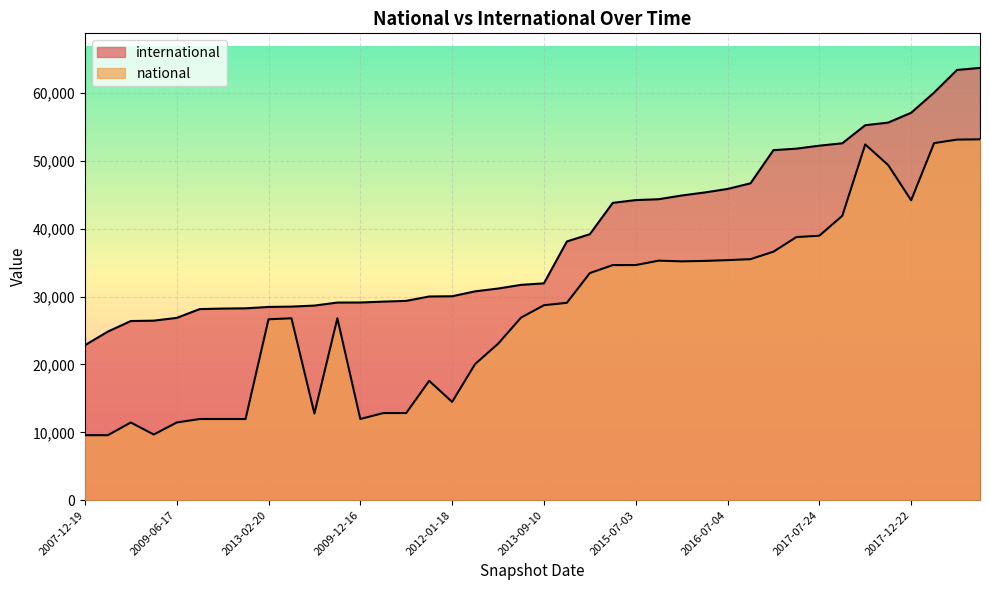

Reading right to left, extract all data points from this chart.

international: 63698	63397	60065	57086	55643	55251	52592	52238	51801	51578	46691	45858	45340	44895	44348	44220	43813	39193	38123	31951	31728	31185	30771	30050	30014	29369	29258	29128	29120	28675	28525	28475	28269	28233	28155	26860	26454	26398	24842	22831
national: 53173	53135	52617	44194	49379	52424	41904	38971	38771	36616	35516	35370	35257	35193	35294	34645	34644	33462	29085	28727	26894	23043	20055	14482	17585	12837	12837	11960	26802	12764	26802	26657	11960	11960	11960	11446	9673	11446	9574	9577